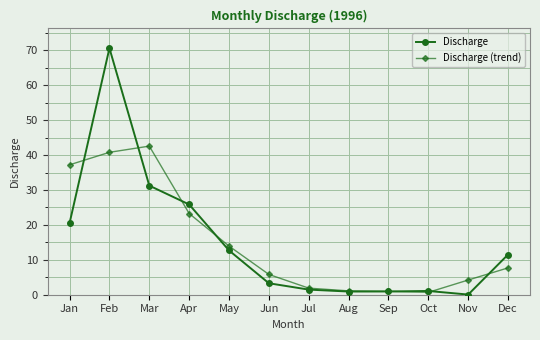

What is the total value across all series at Aug?

2.0